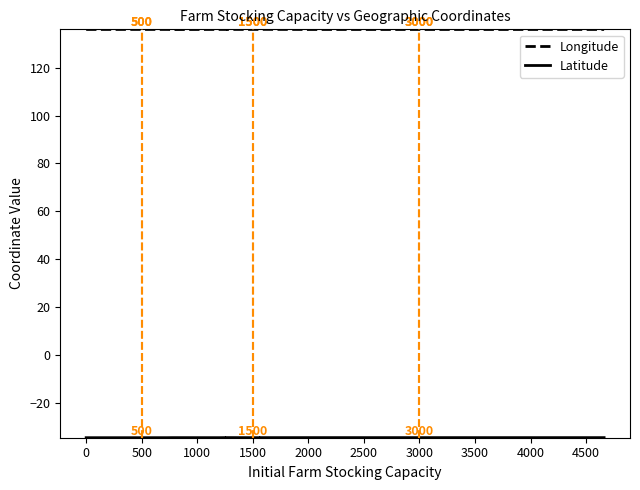

How many data points does each series have?

20